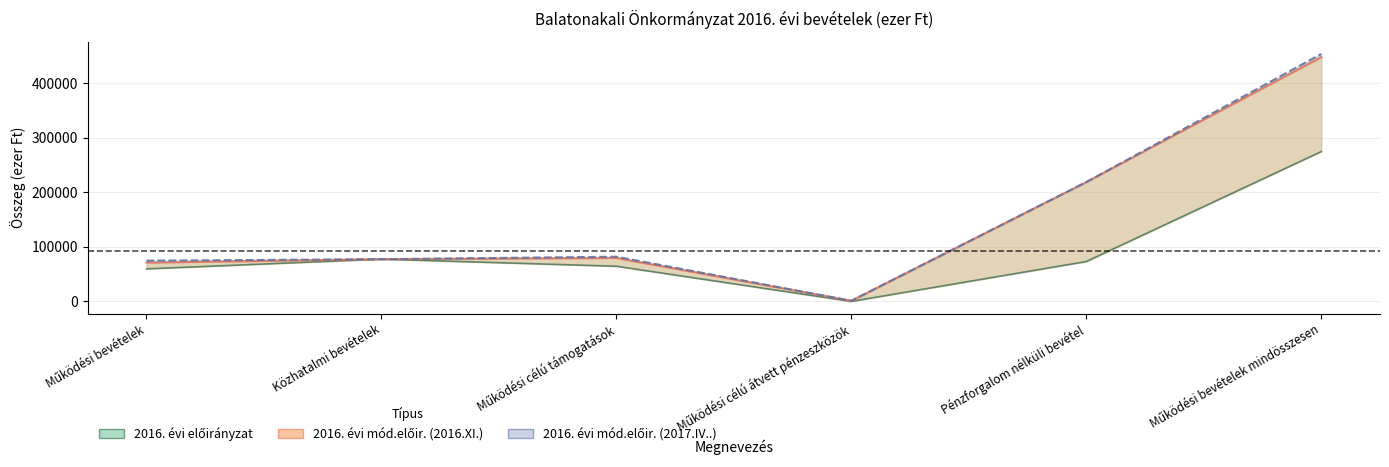

Between Pénzforgalom nélküli bevétel and Működési bevételek mindösszesen, which is larger?

Működési bevételek mindösszesen